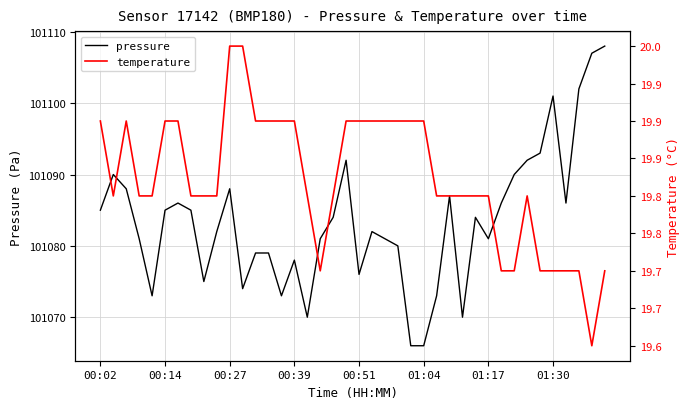

What is the minimum value for pressure?

101066